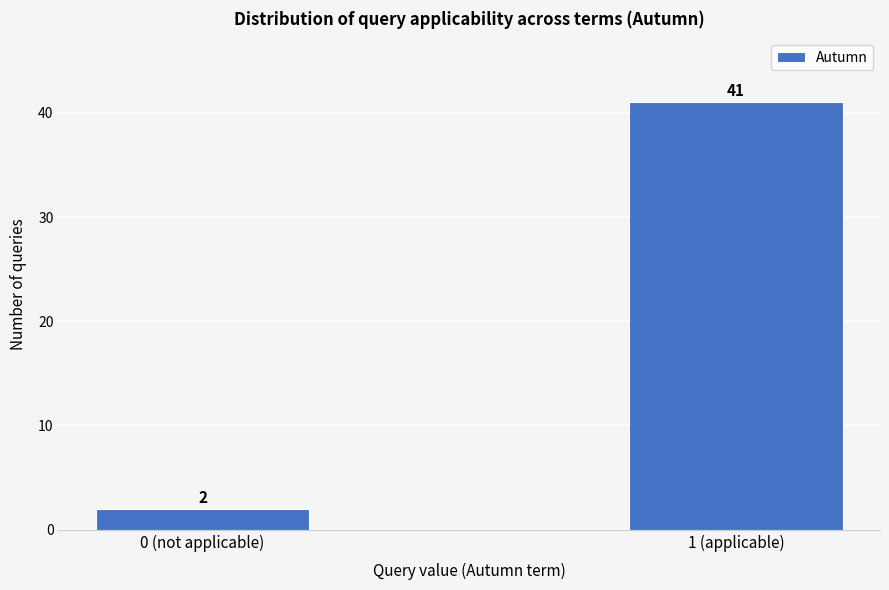

Reading left to right, list all the values displayed in this chart.

2	41